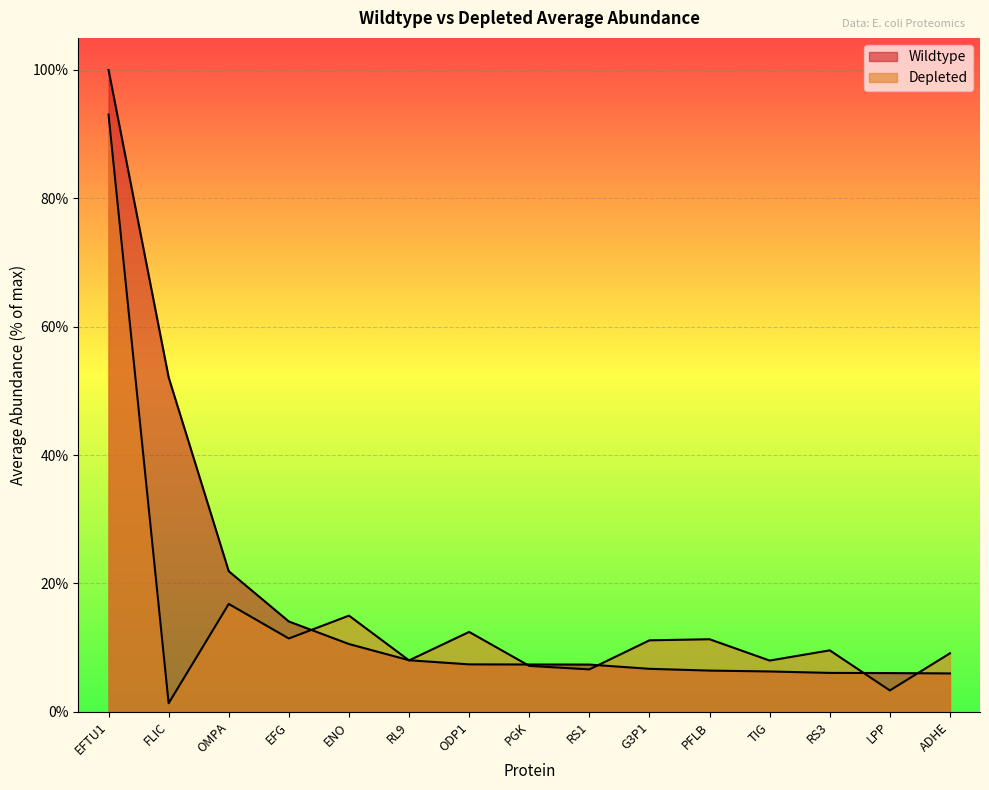

True or false: Wildtype and Depleted cross at least once.

True